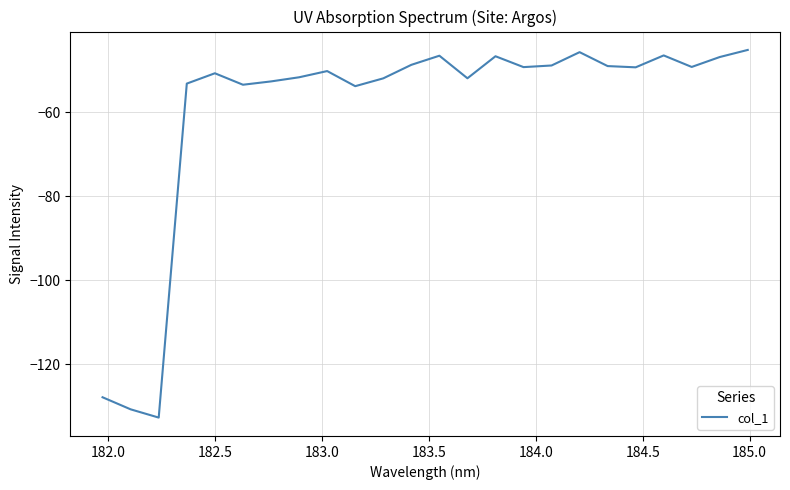

What is the smallest value displayed?

-132.7